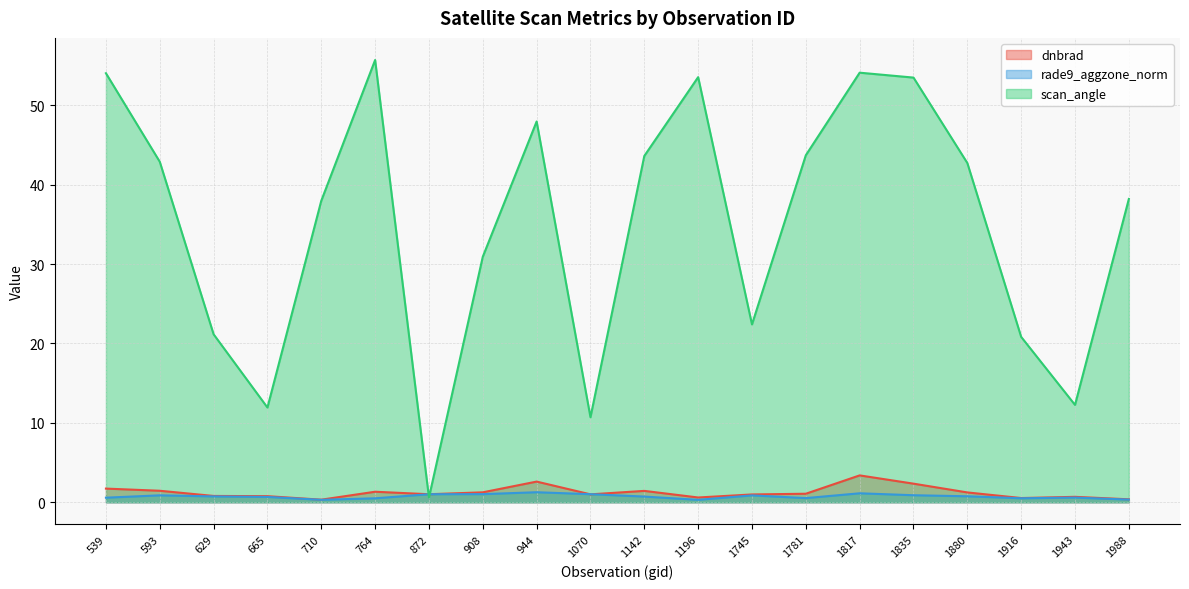

What are all the series names shown in the legend?

dnbrad, rade9_aggzone_norm, scan_angle